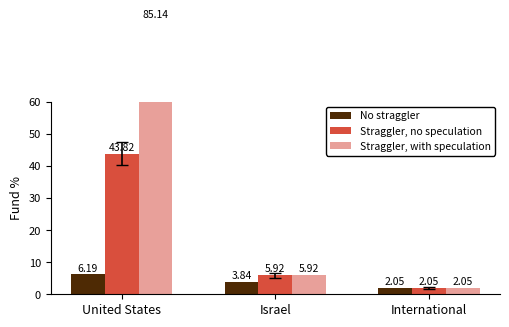

What is the average value of the Straggler, no speculation series?

17.3